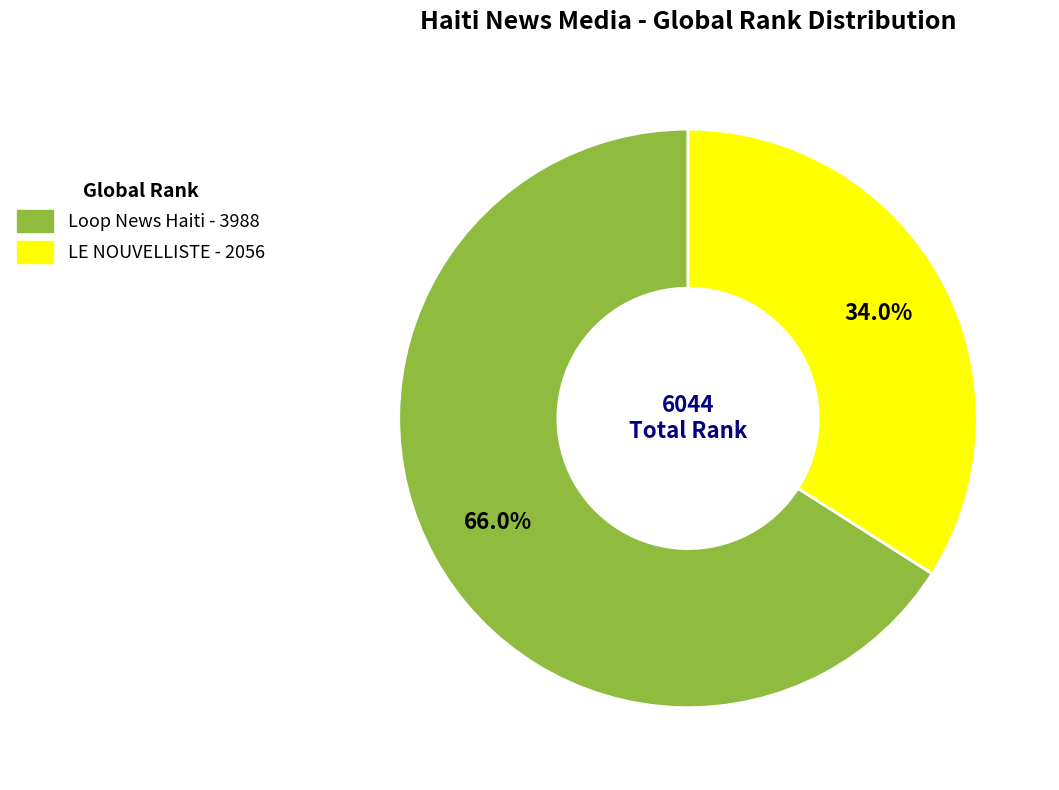

How many segments does this pie chart have?

2